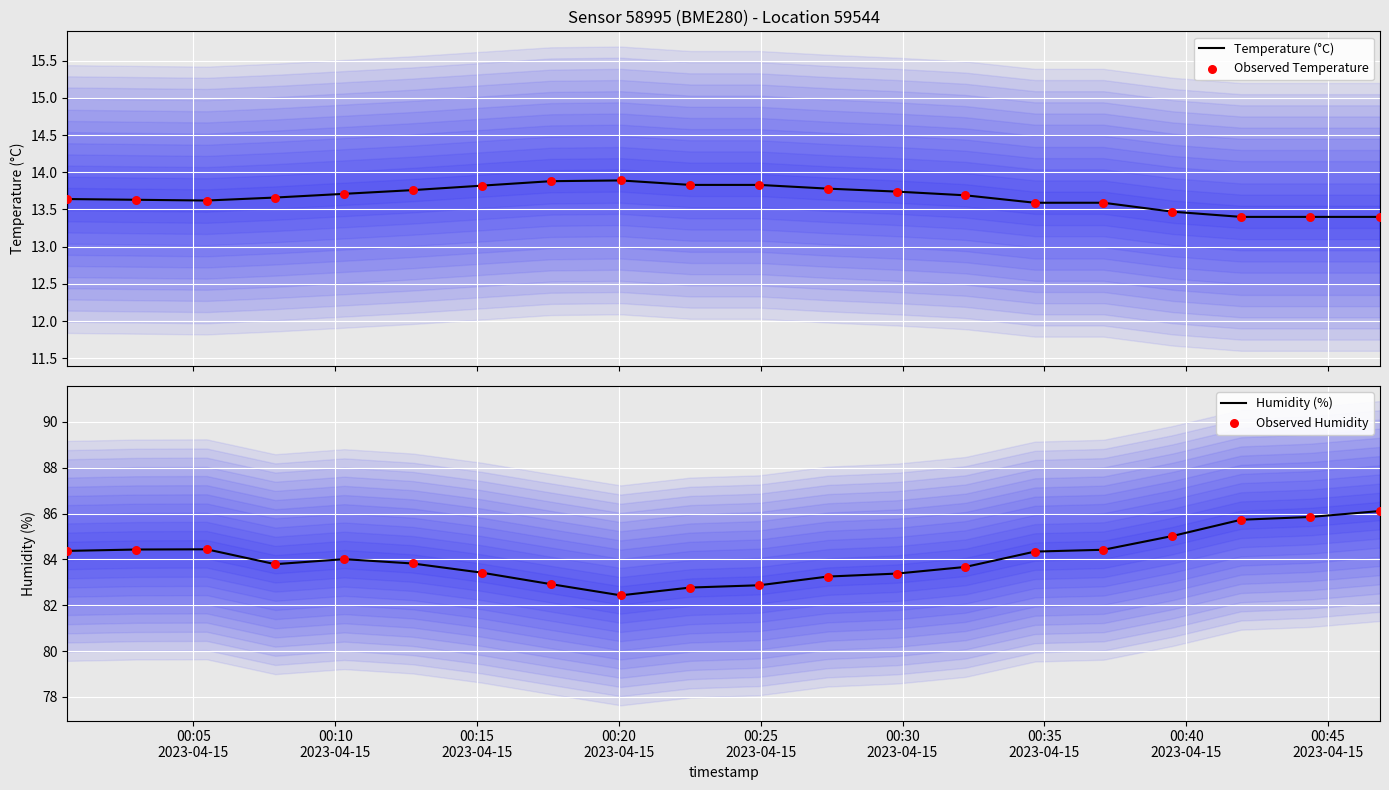

Which series has the largest Y range (max minus min)?

Humidity (%)